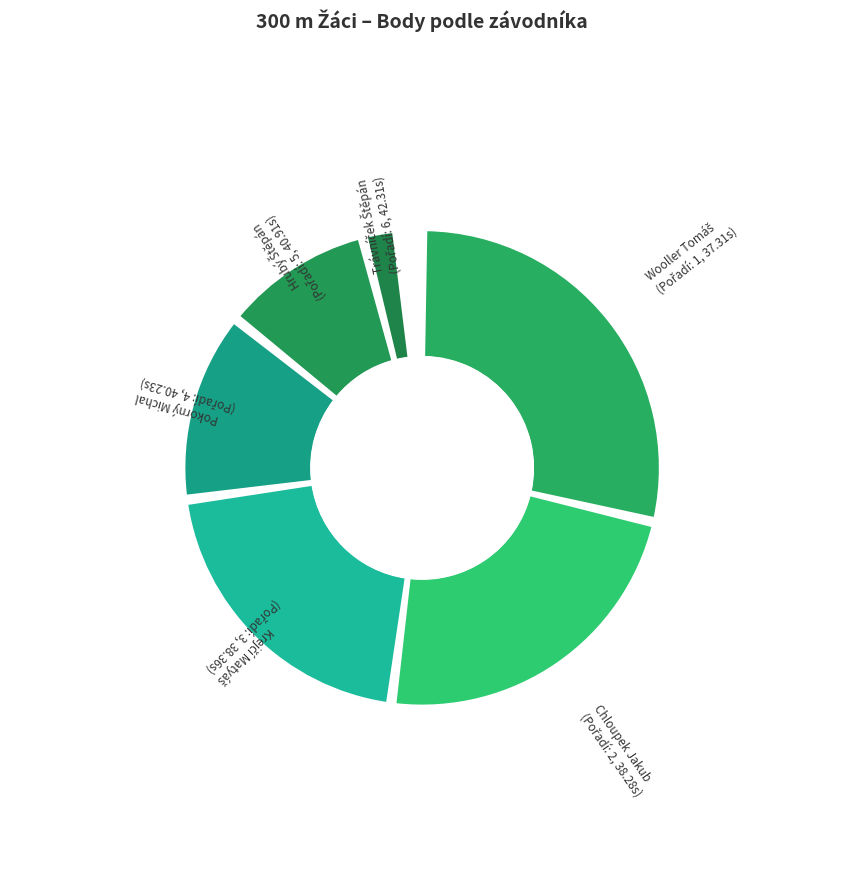

The Pokorný Michal slice represents 26% of the pie. True or false?

False